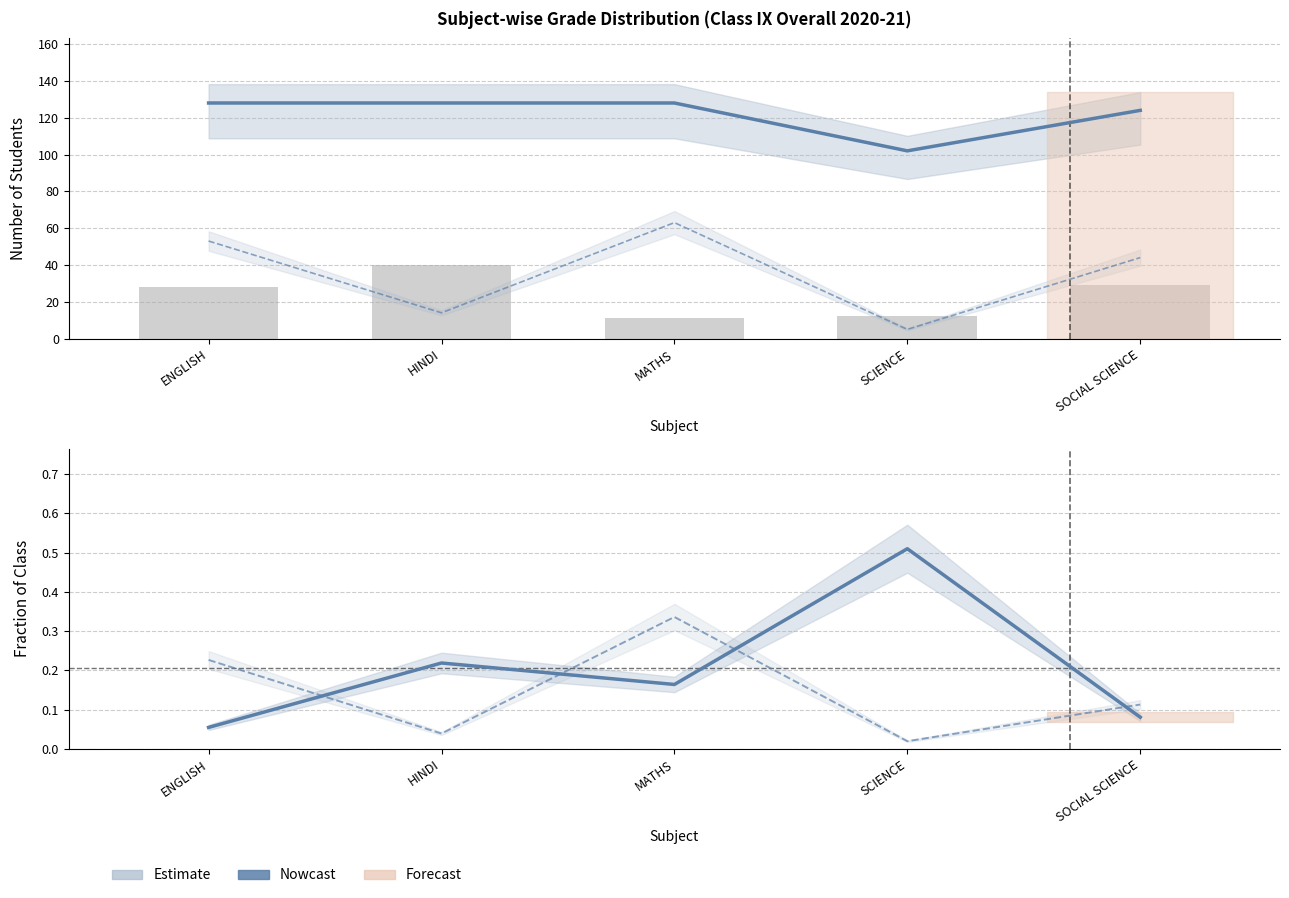

What is the label of the 5th bar from the left?

SOCIAL SCIENCE